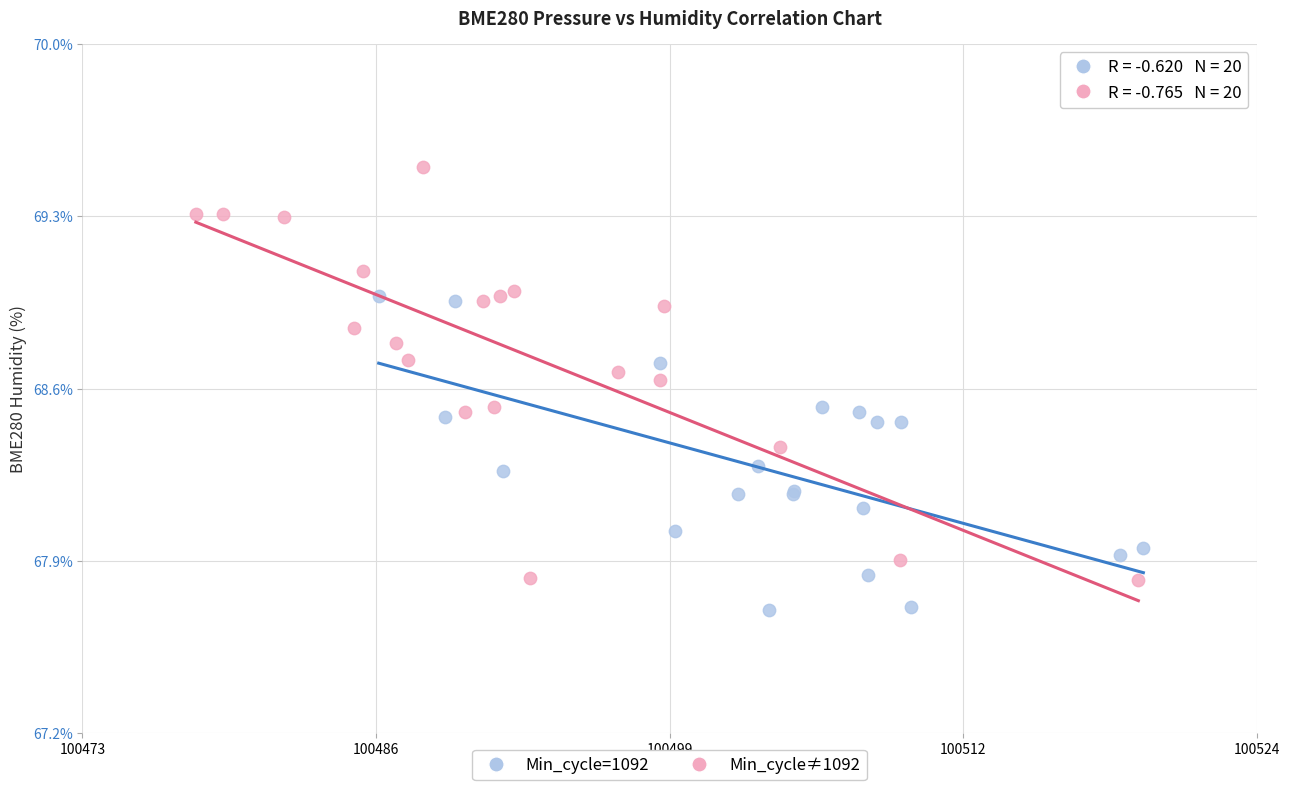

Which series contains the lowest Y value?

Min_cycle=1092